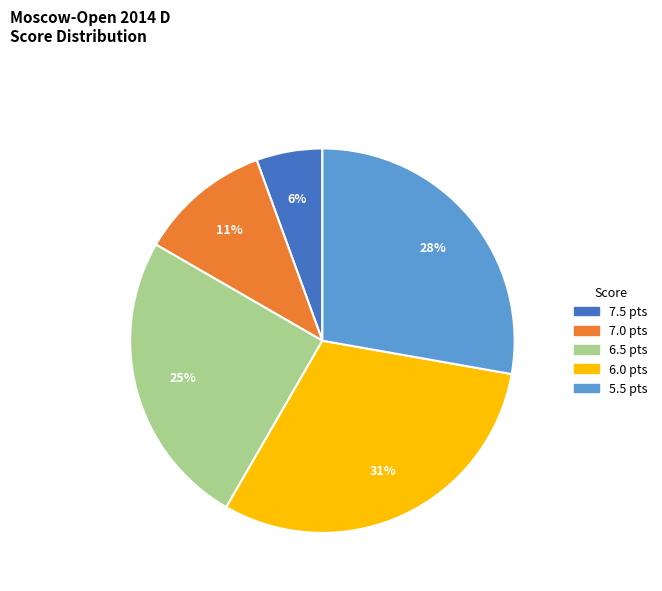

To the nearest percent, what is the average slice percentage?

20%